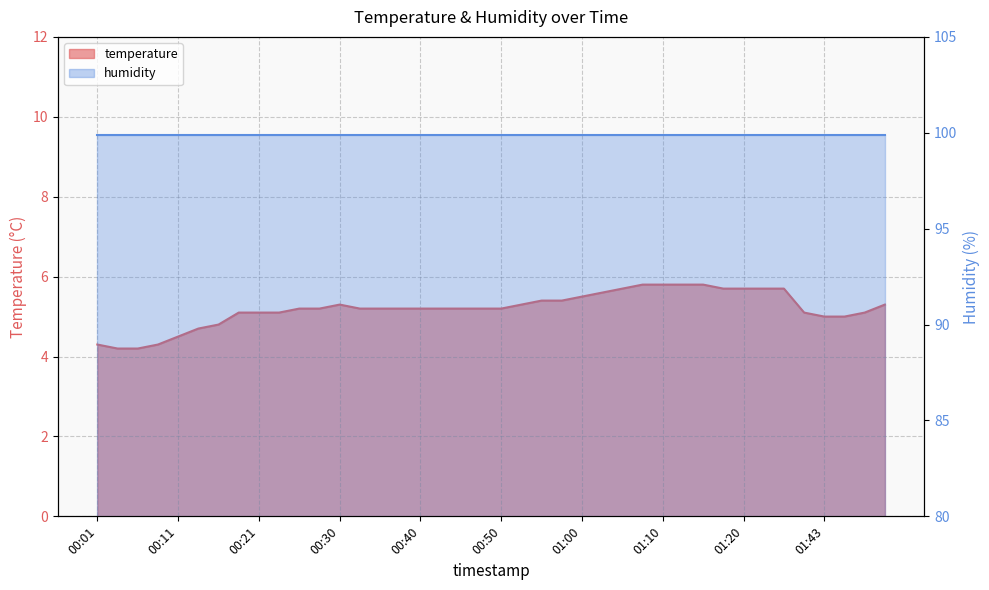

What is the maximum value shown in the chart?

5.8